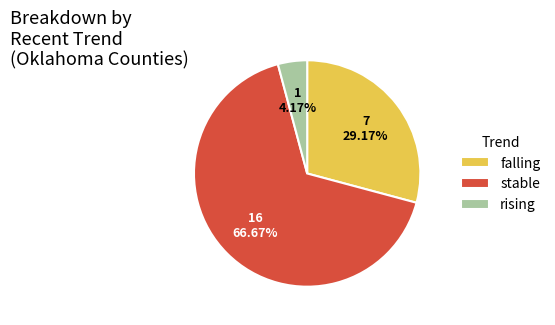

Which has a higher value, rising or falling?

falling